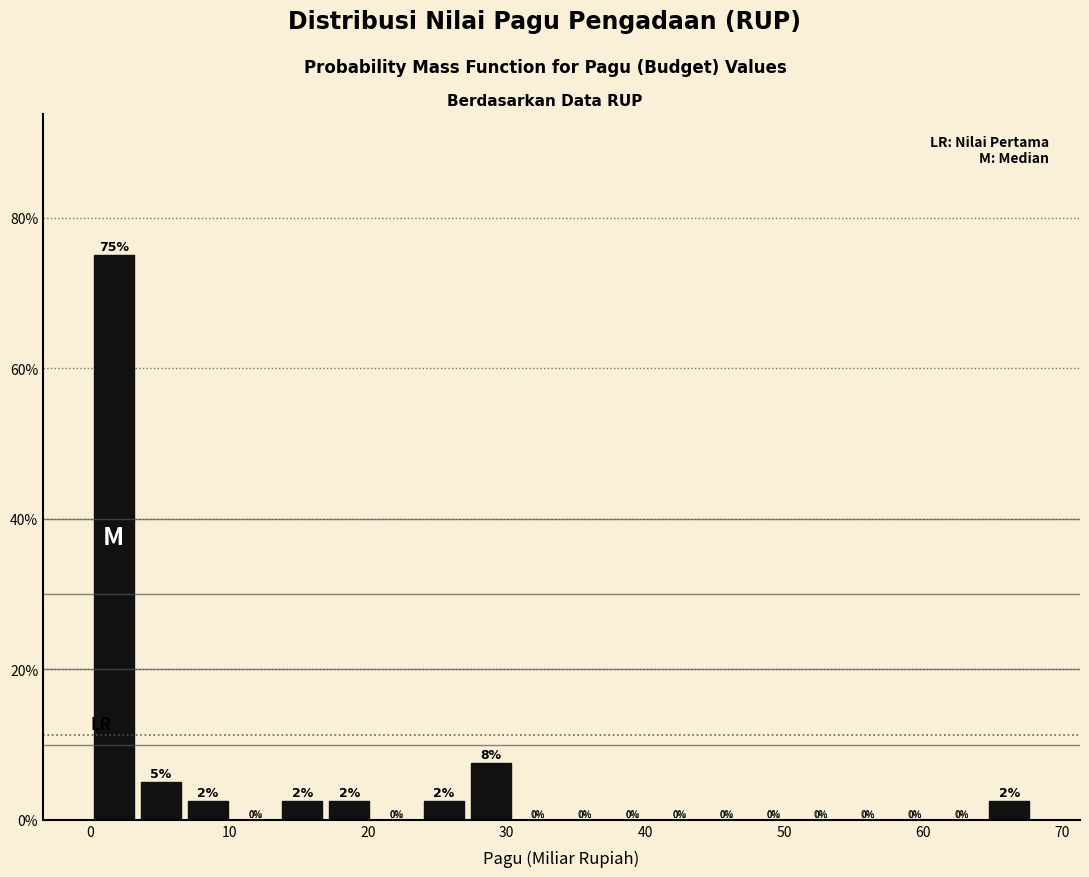

Read against the x-axis, roughly where is the centre of the tallest bar?

2